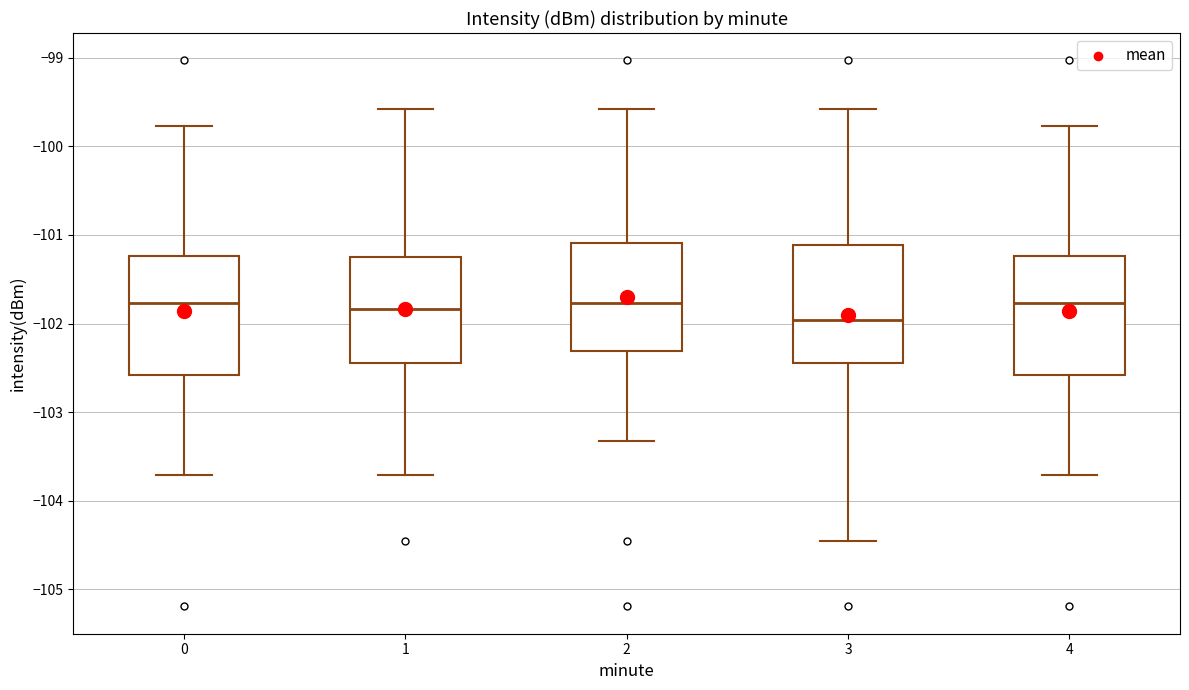

Which box's median line is the lowest?

3